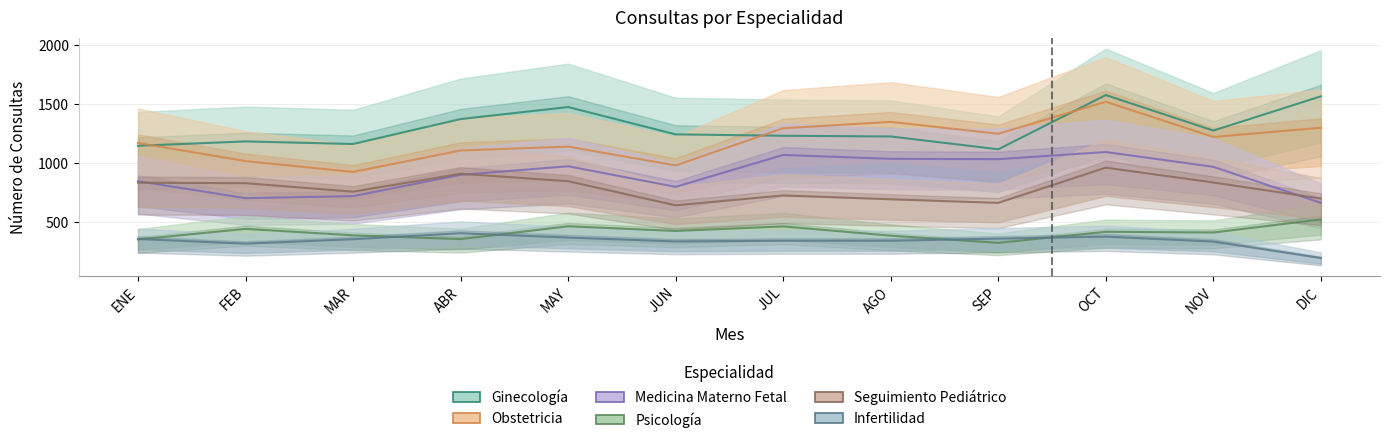

Count the number of categories in the chart.

12